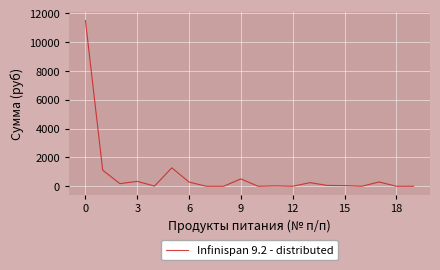

What is the difference between the maximum and minimum values?

11497.5